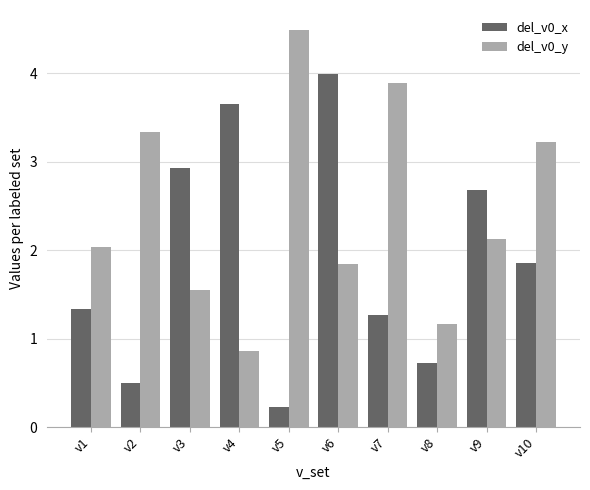

What are all the series names shown in the legend?

del_v0_x, del_v0_y